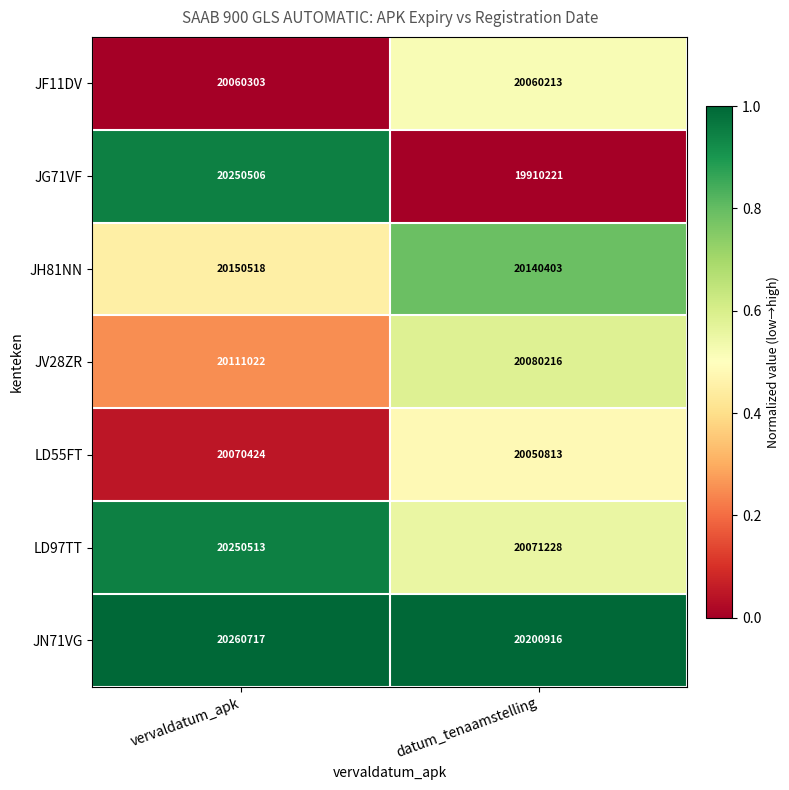

List the labels in order of JG71VF value, smallest first.

datum_tenaamstelling, vervaldatum_apk